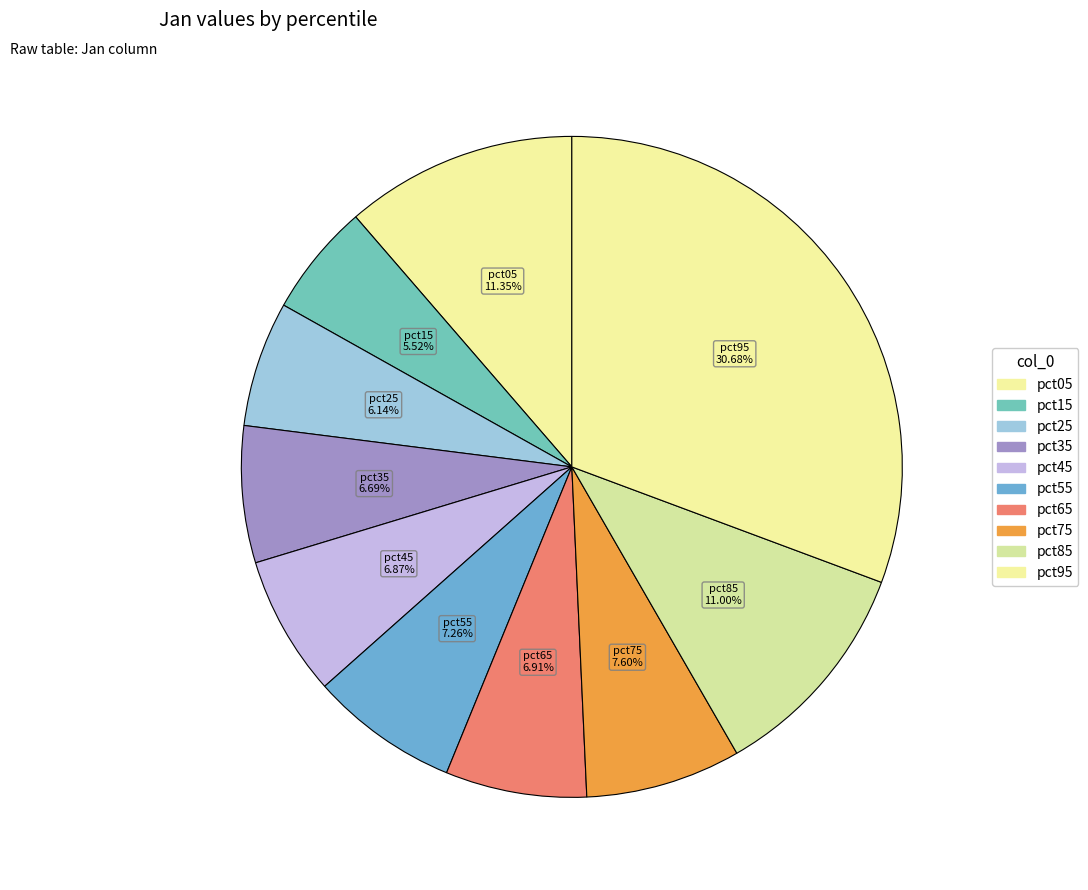

What is the largest slice in the pie chart?

pct95